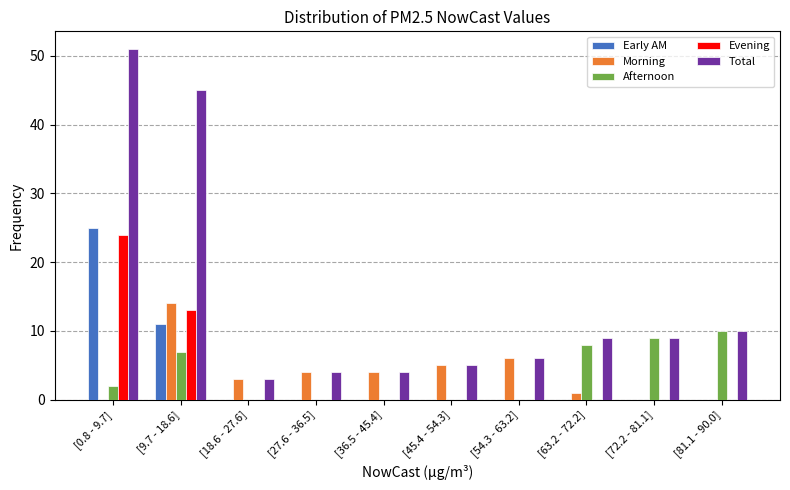

What is the approximate value of Total at [27.6 - 36.5]?

4